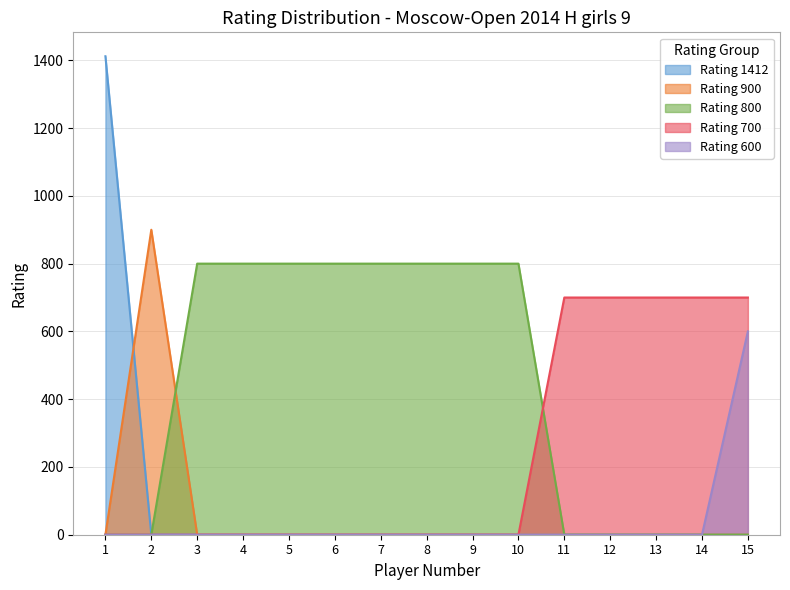

How many values in the Rating 1412 series exceed 0?

1